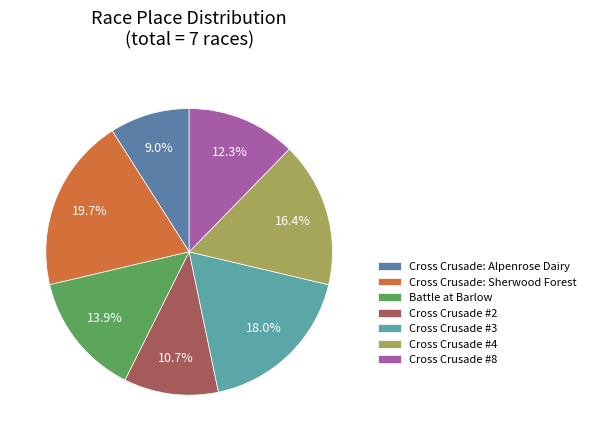

How many segments does this pie chart have?

7